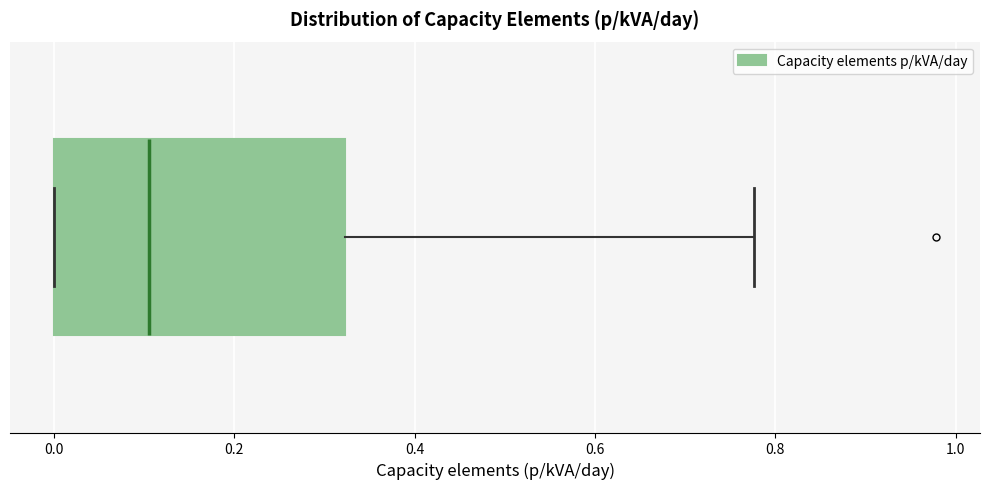

Where does the right whisker of the box end on the x-axis? The values are not printed on the chart, so give them approximately, as read against the axis.

0.78